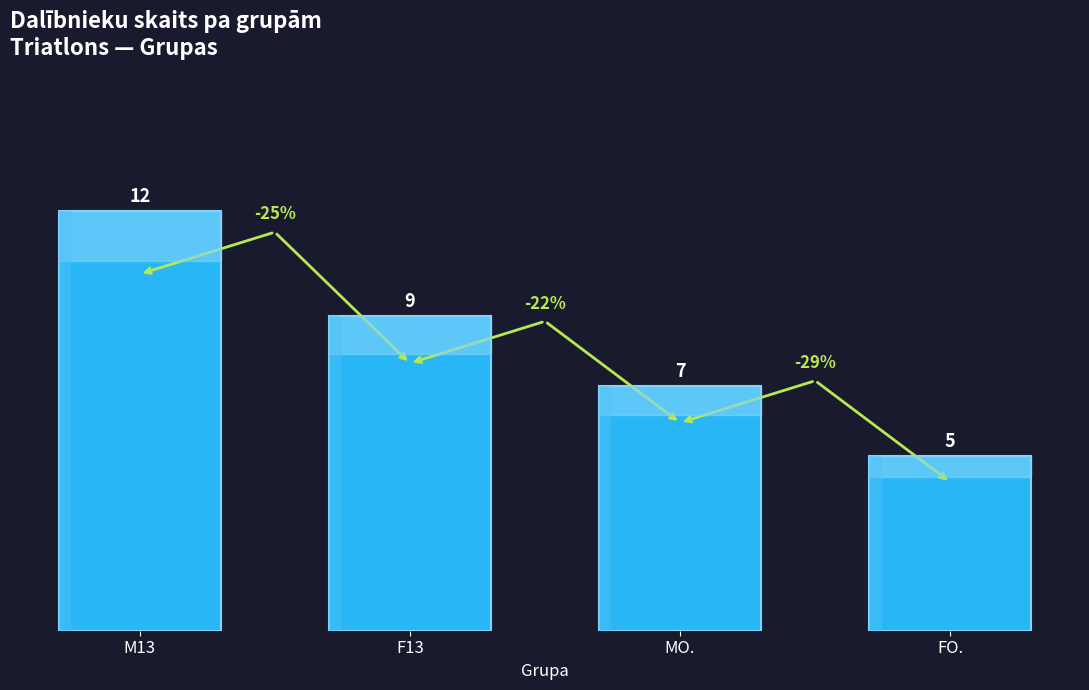

Is it true that the value at F13 is 14?

False